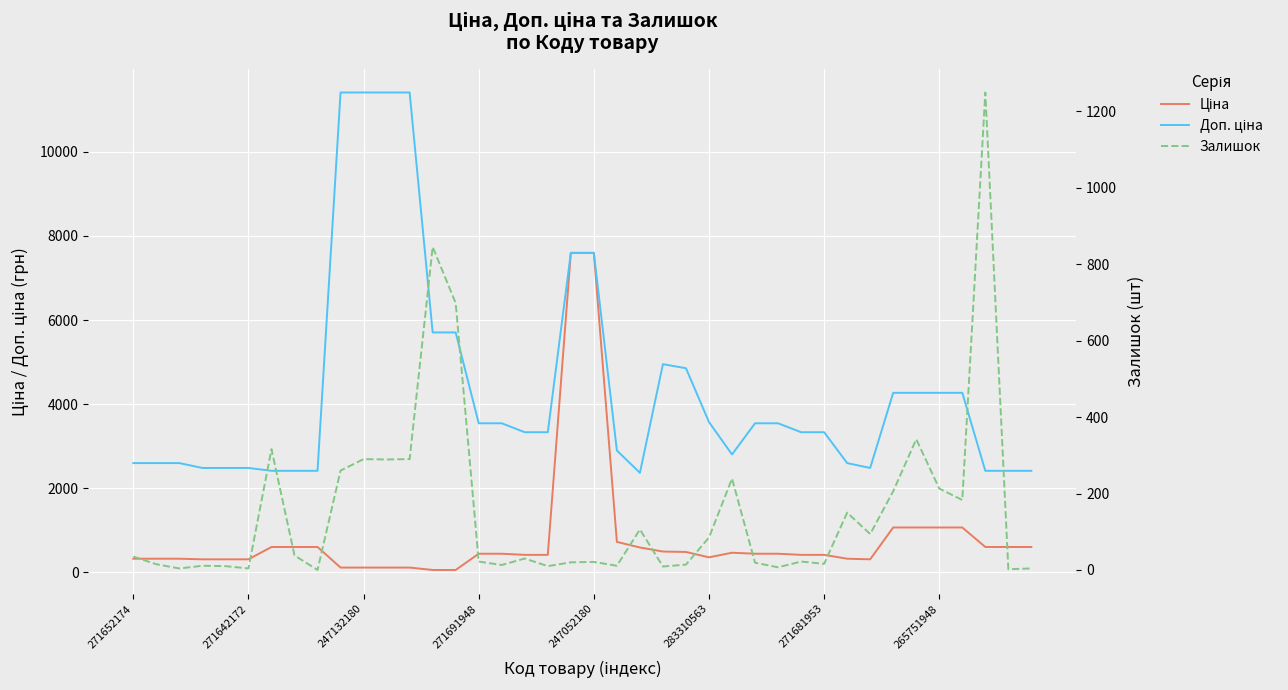

At how many categories does at least one series exceed 6134?

6